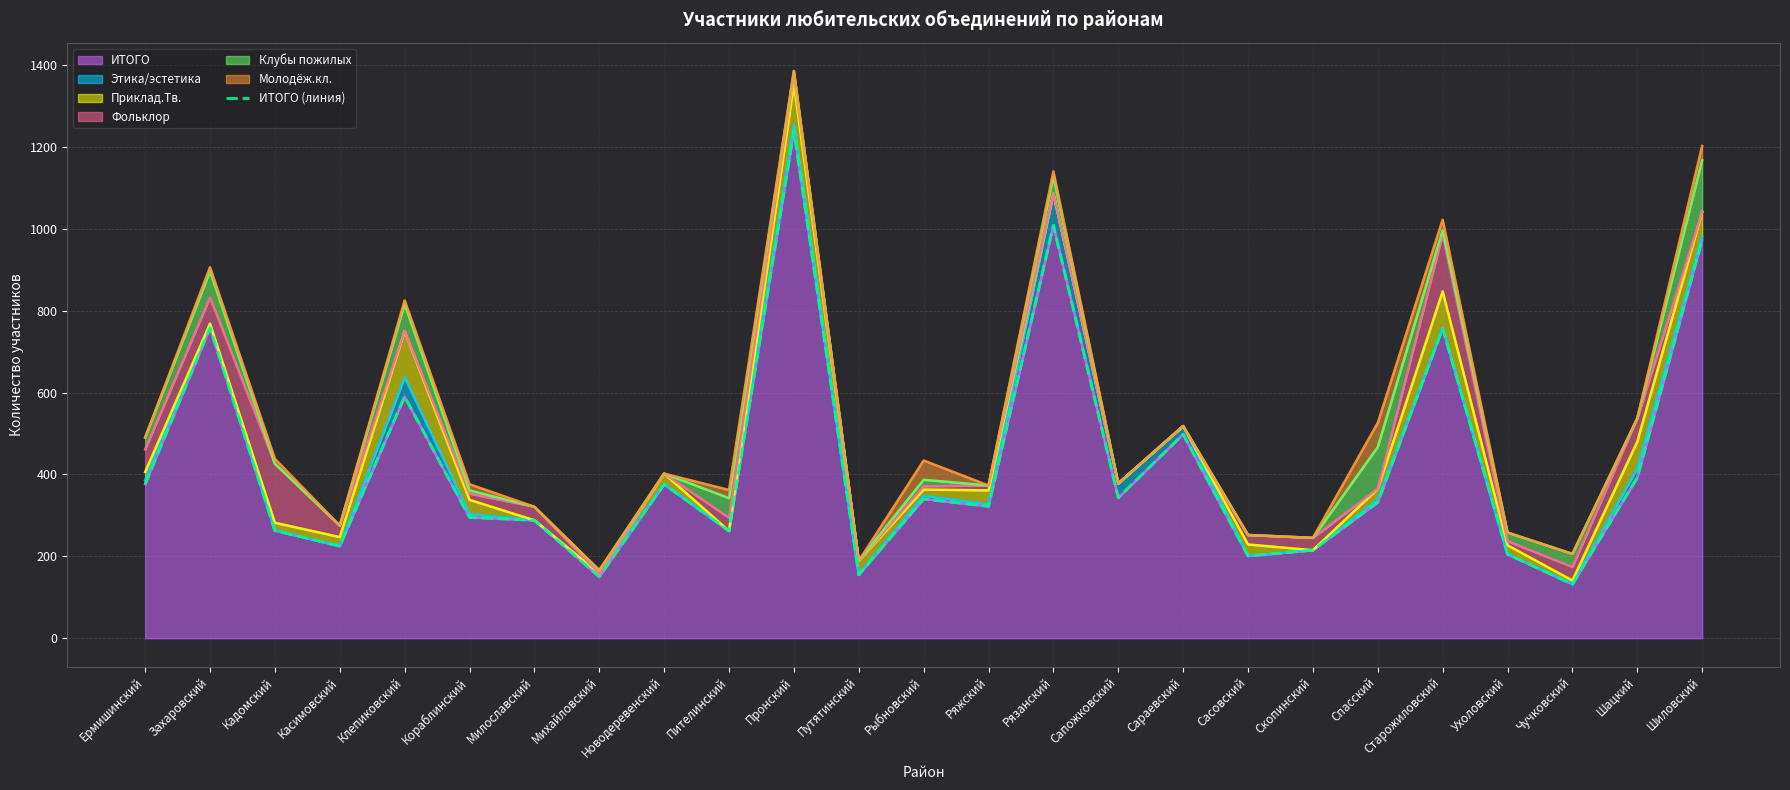

Reading left to right, list all the values displayed in this chart.

376	758	263	225	590	295	288	150	376	262	1239	155	340	322	1008	343	498	201	215	332	757	205	132	392	973